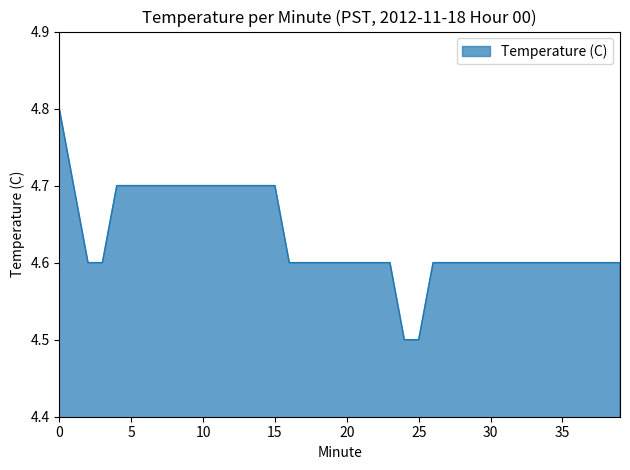

What is the greatest value displayed?

4.8